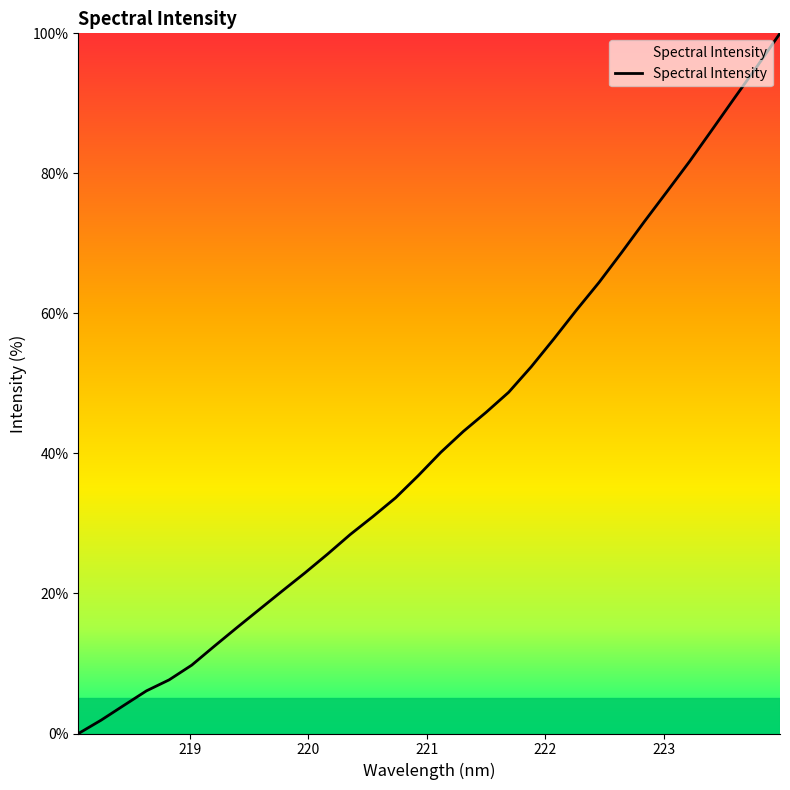

What is the greatest value displayed?

100.0